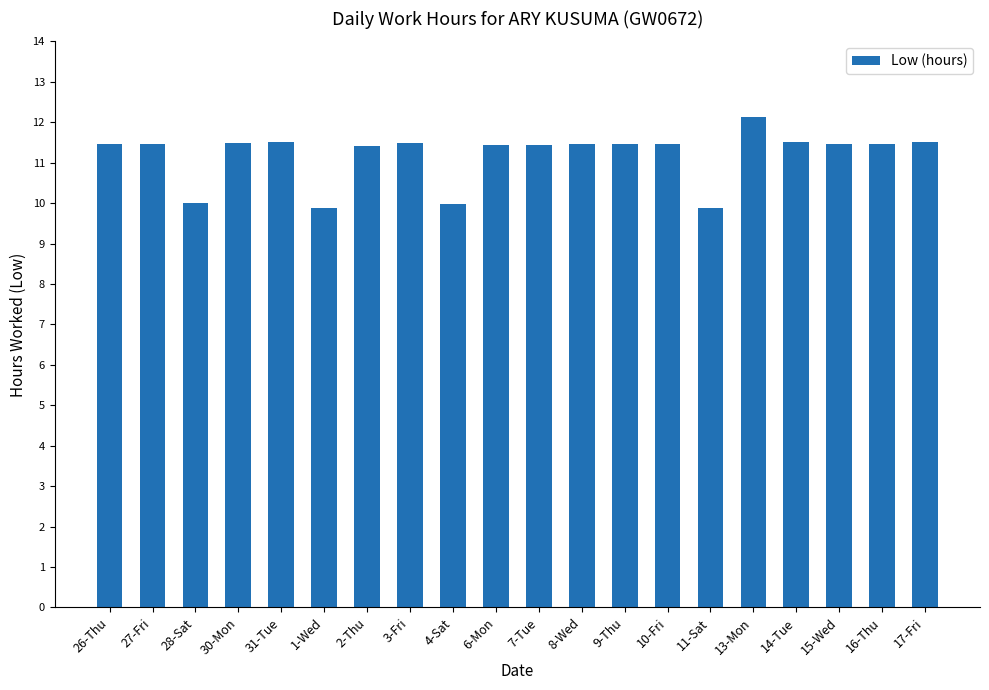

Where does the data first go above 11?

26-Thu